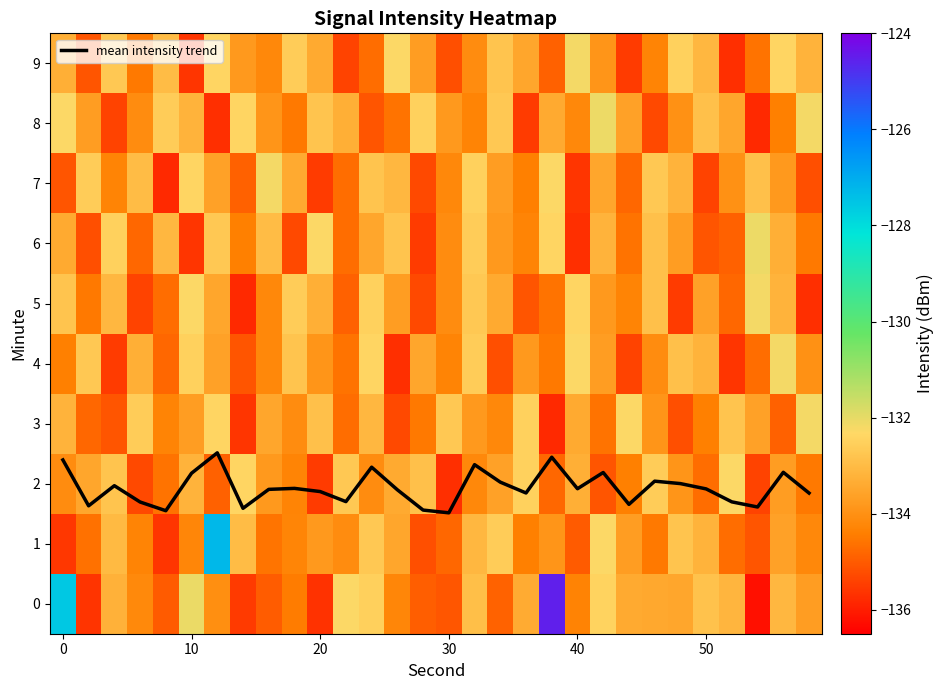

Is it true that mean intensity trend equals 3.1 at 10?

False